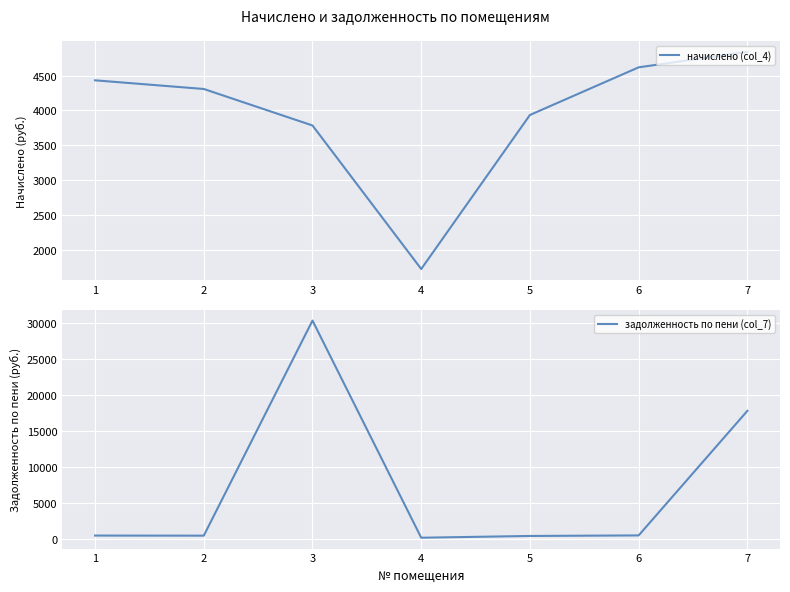

What is the minimum value shown in the chart?

191.5